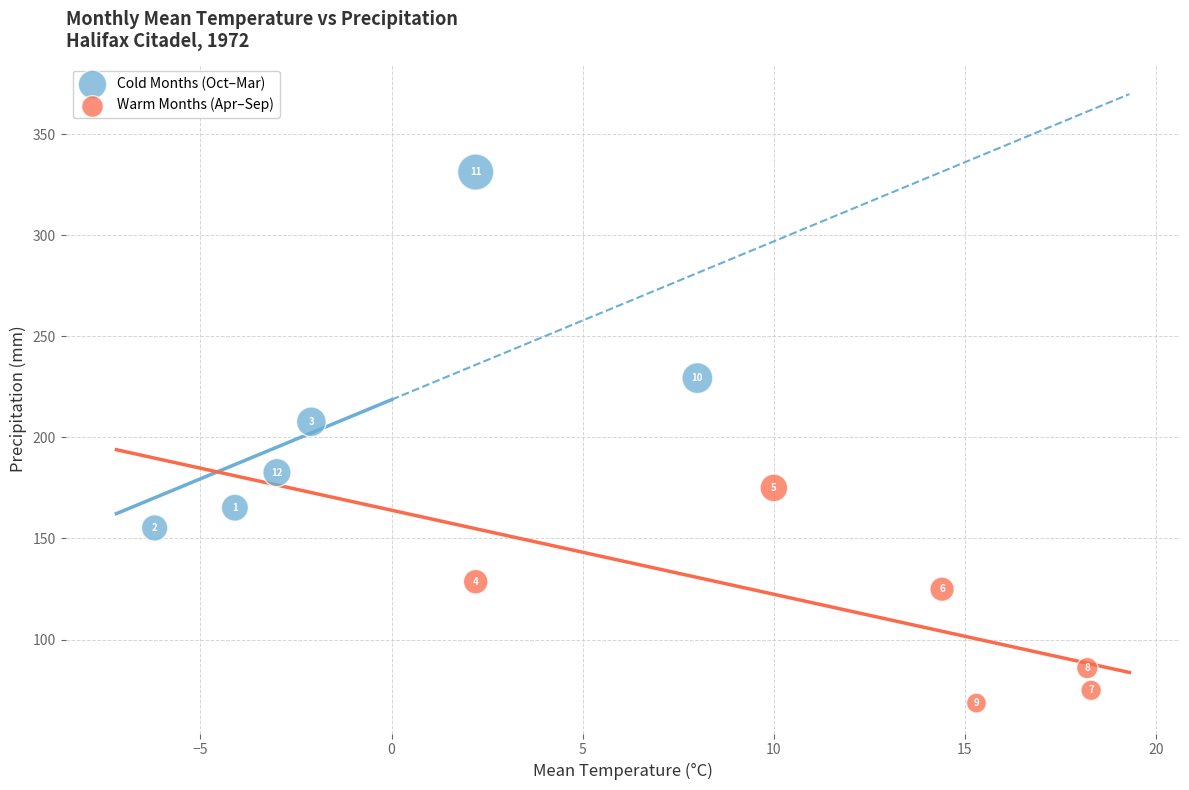

Which series reaches the minimum Y coordinate?

Warm Months (Apr–Sep)